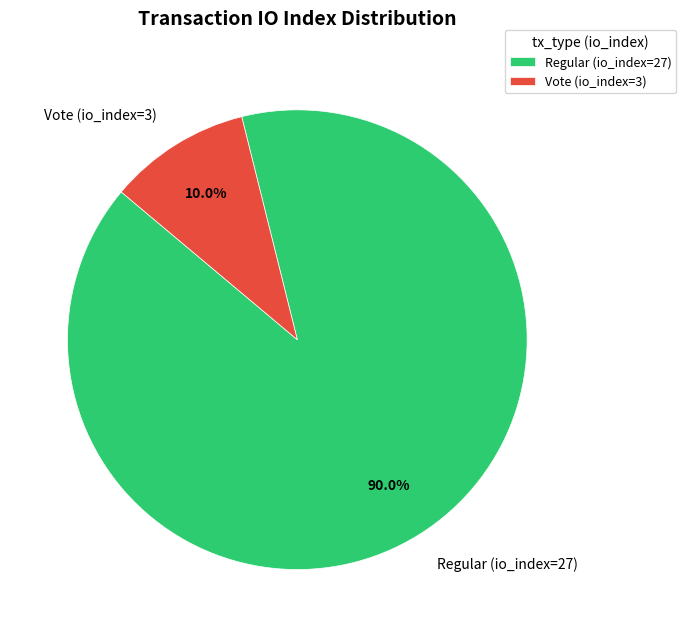

Is there a majority slice in this chart?

Yes